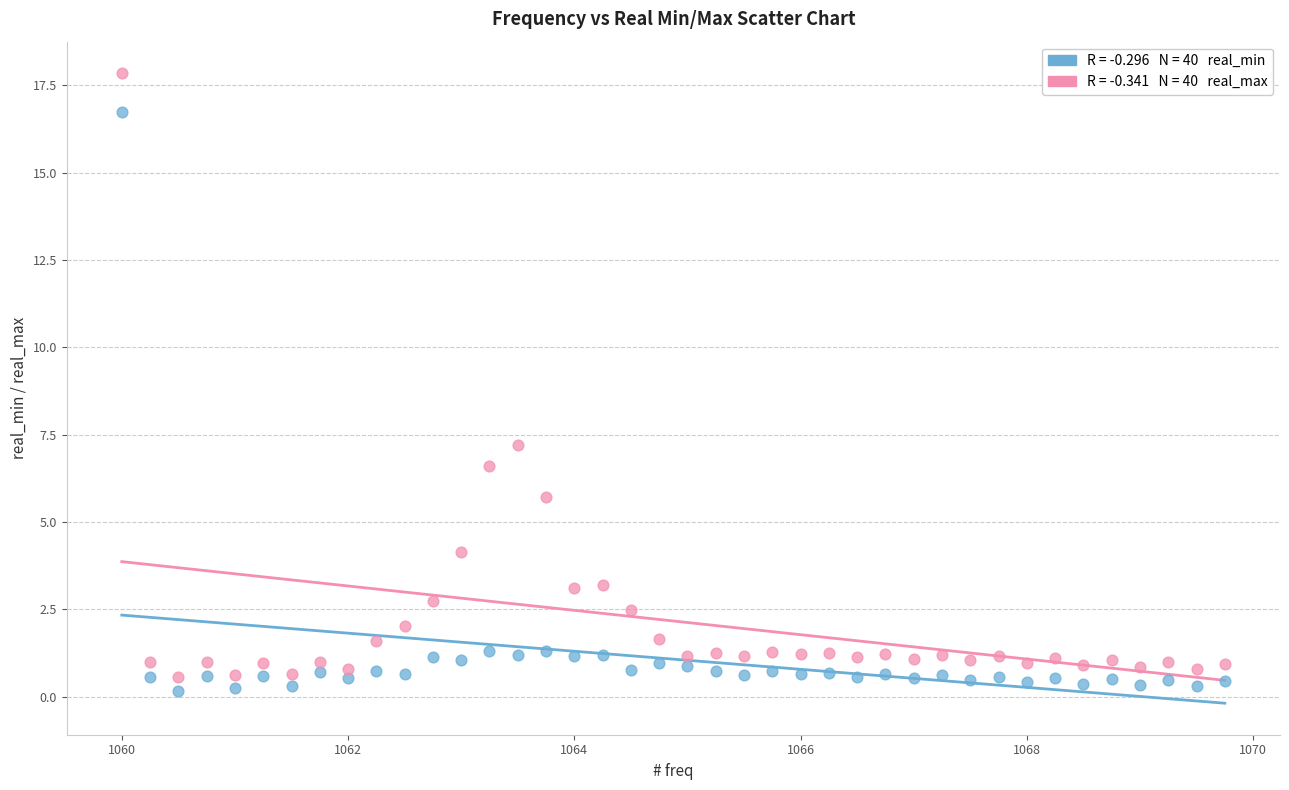

Across all data points, what is the range of Y values (max minus min)?

17.7